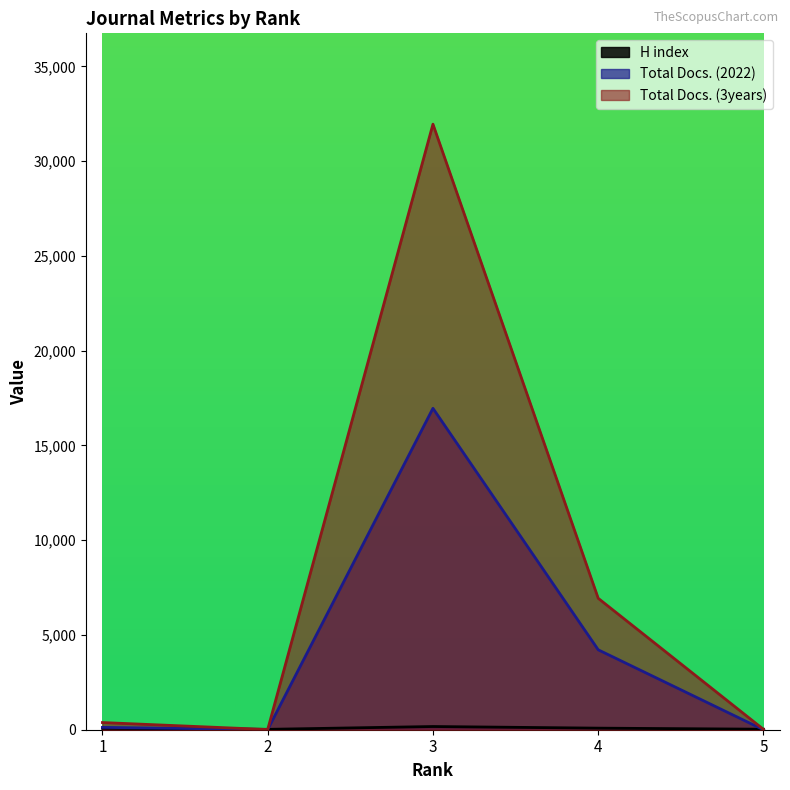

Rank the series by their maximum value, from highest to lowest.

Total Docs. (3years), Total Docs. (2022), H index